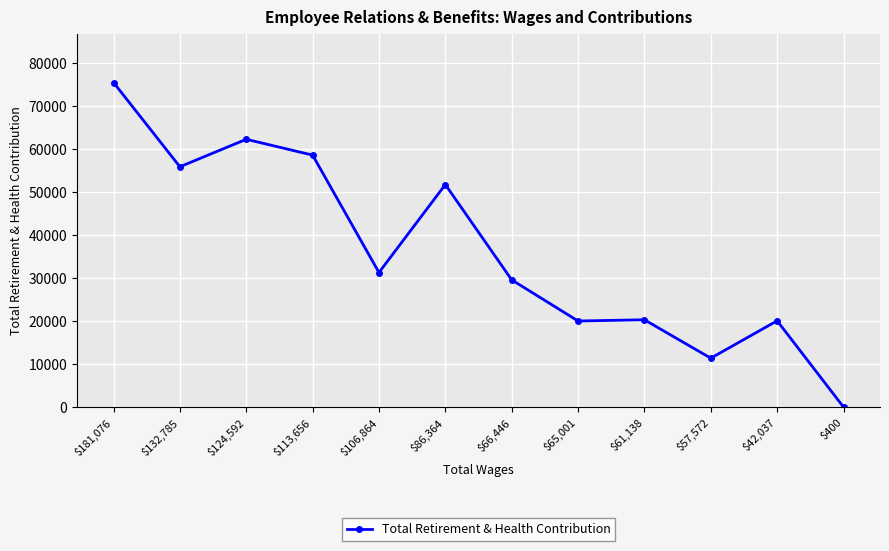

What is the difference between the maximum and minimum values?

75392